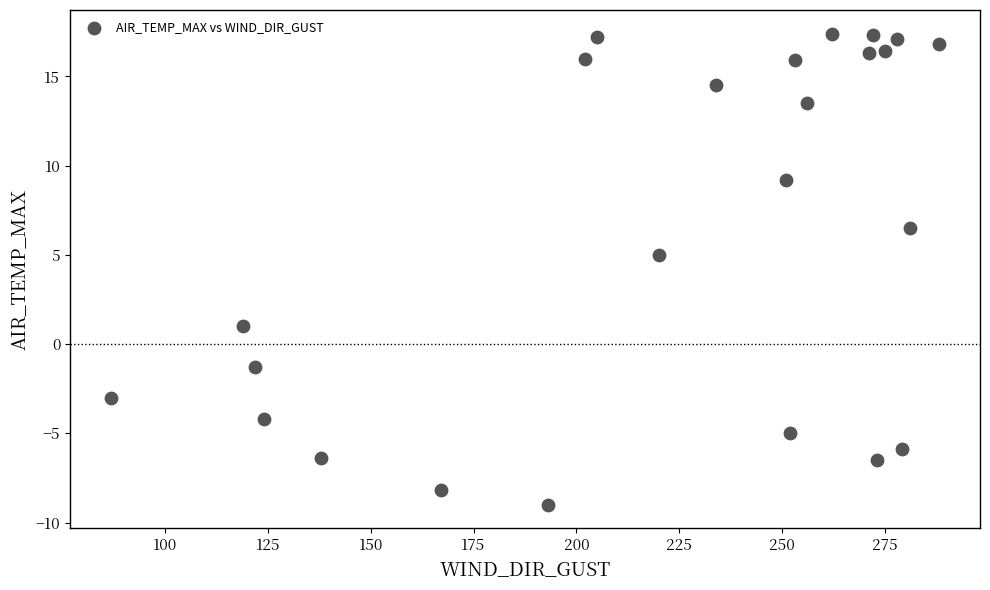

What Y value in the scatter plot is closest to 4?

5.0